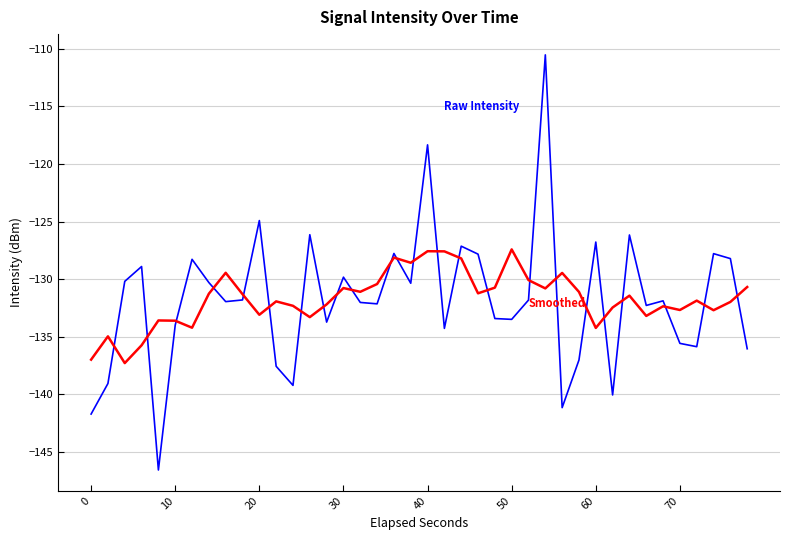

What is the minimum value shown in the chart?

-146.6